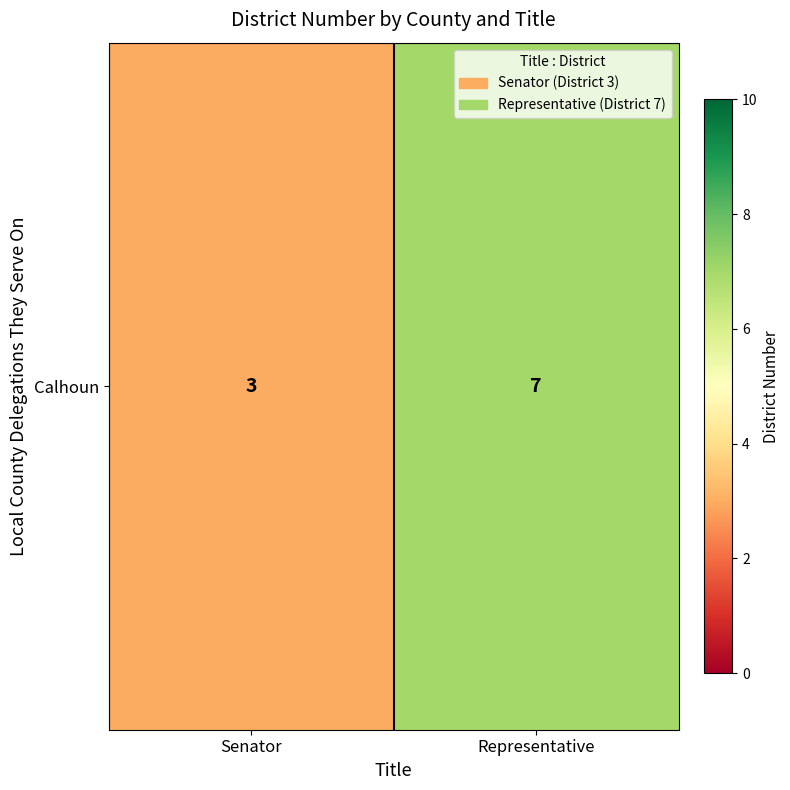

What is the ratio of the value at Senator to the value at Representative?

0.4